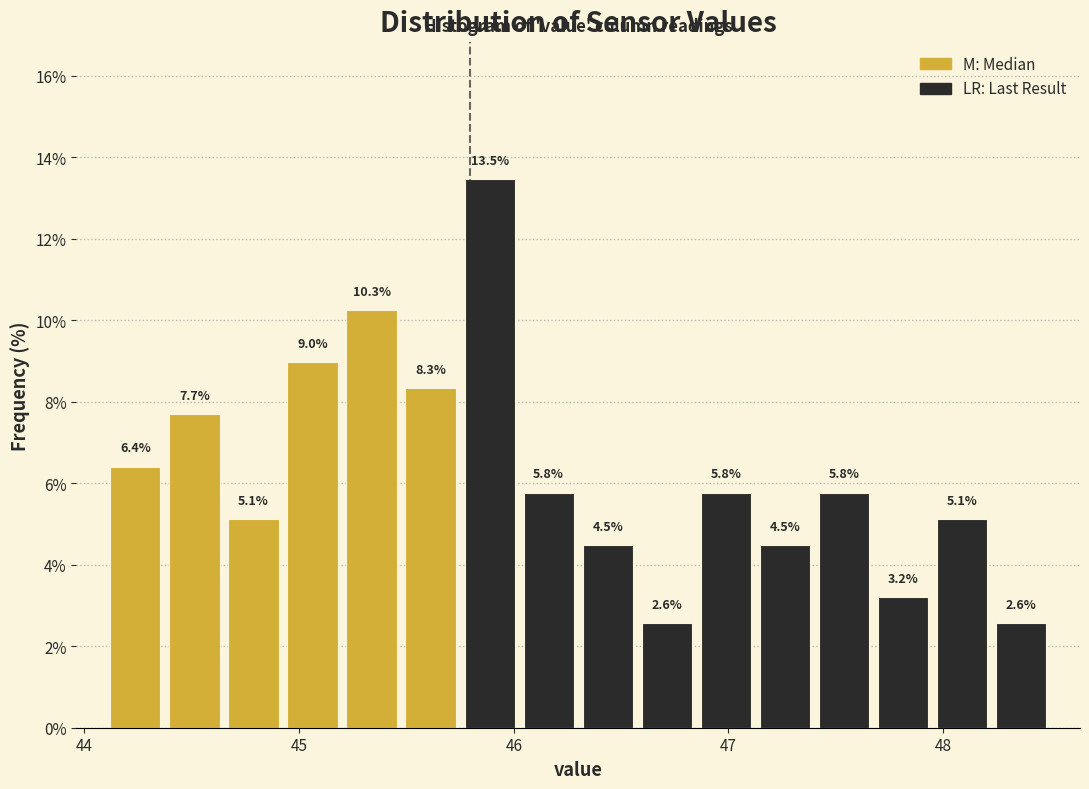

Around what value on the x-axis is the tallest bar? Give the approximate position of its centre, as read against the axis.

45.9